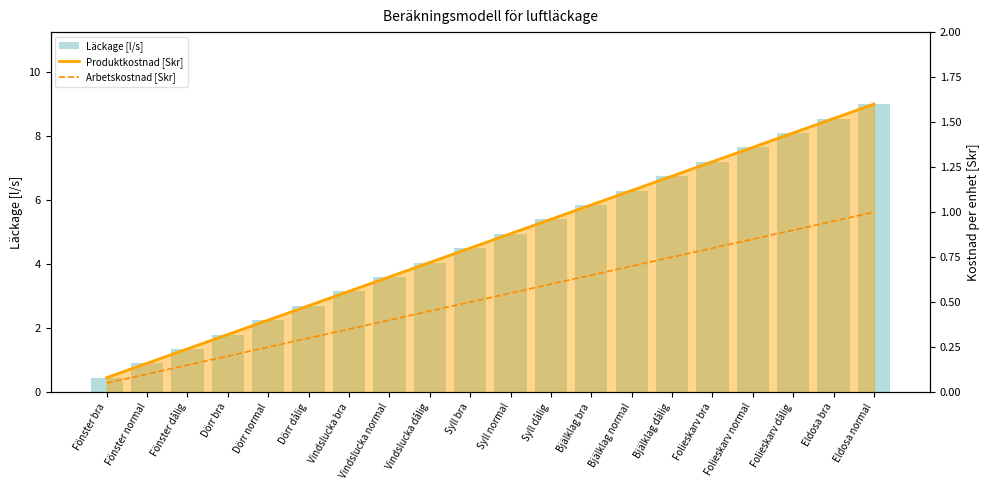

What is the average value of the Produktkostnad [Skr] series?

0.8